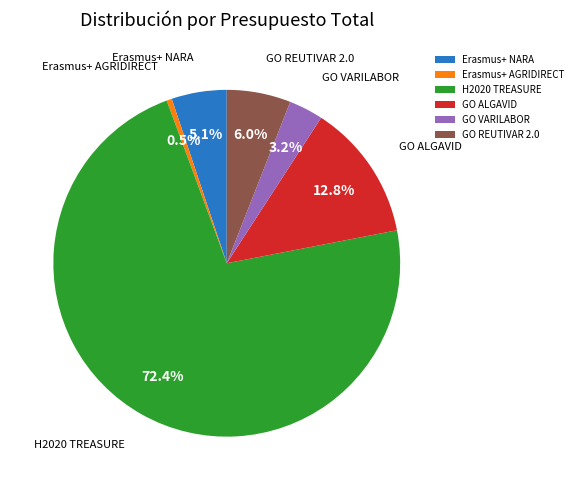

To the nearest percent, what is the average slice percentage?

17%